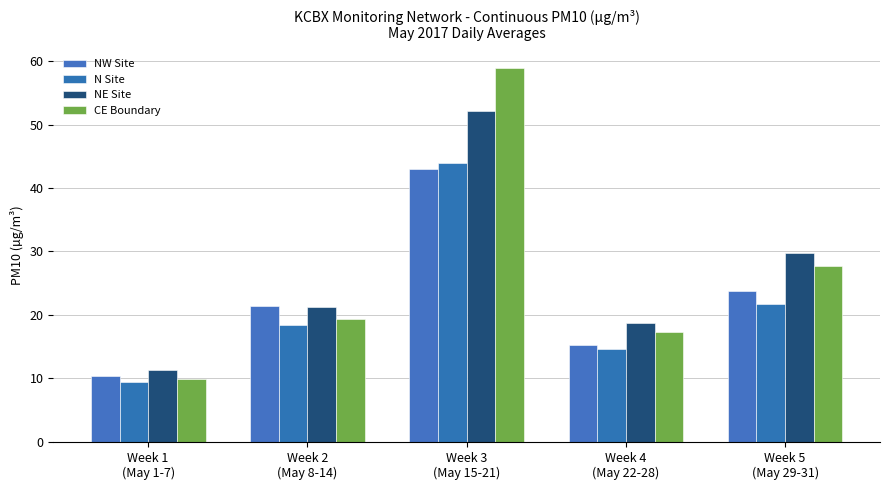

How many series are shown in this chart?

4